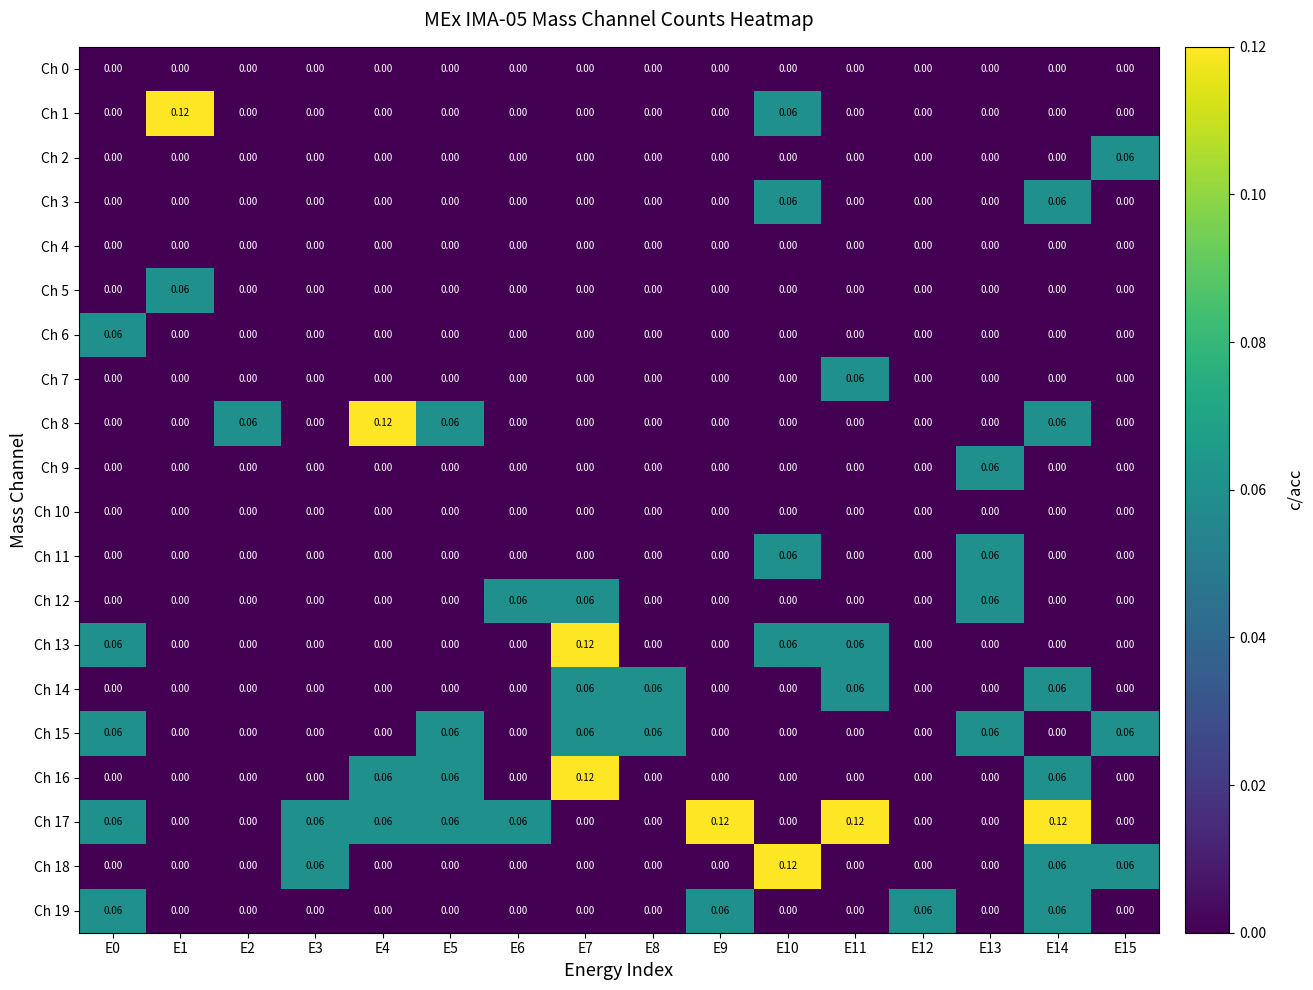

Which series changed the most between E0 and E13?

Ch 6